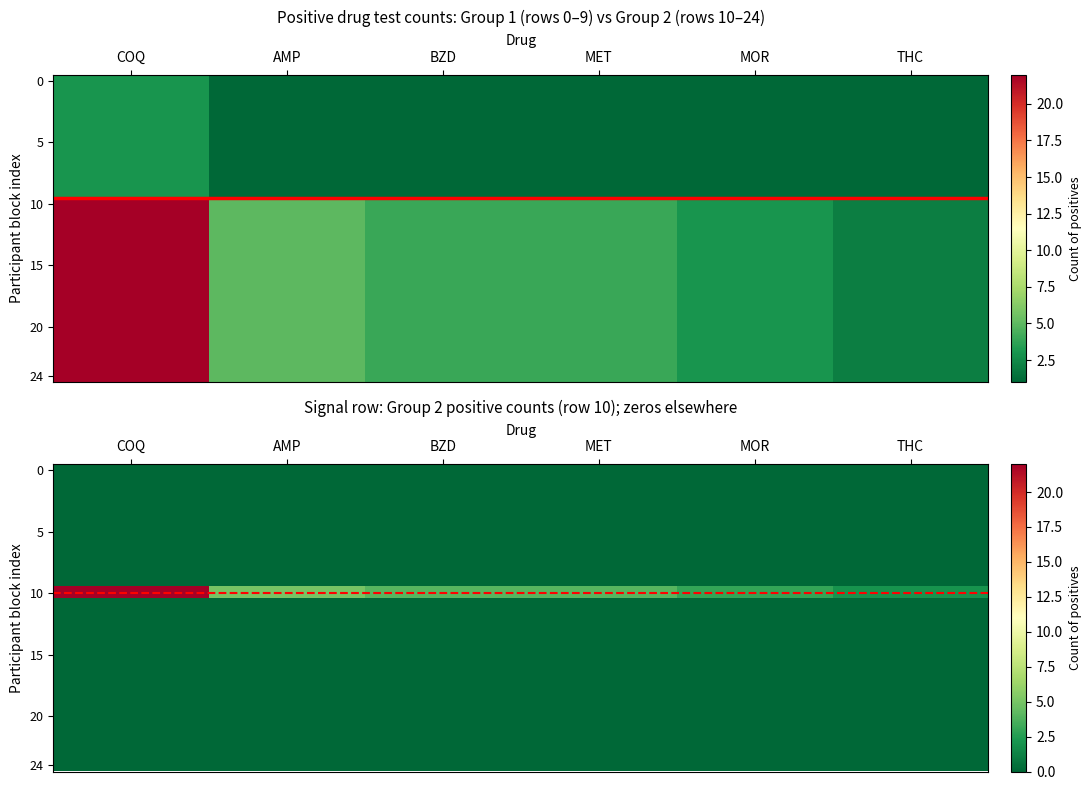

Which category has the highest value in the 10 series?

COQ